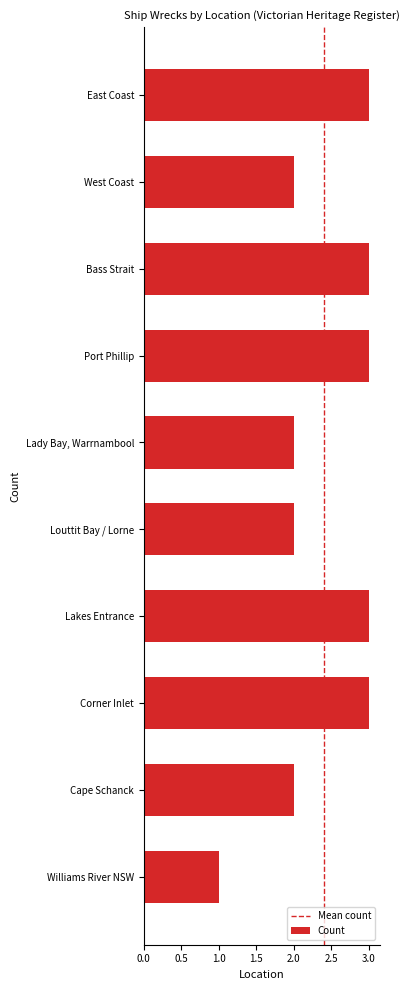

What is the sum of all values?

24